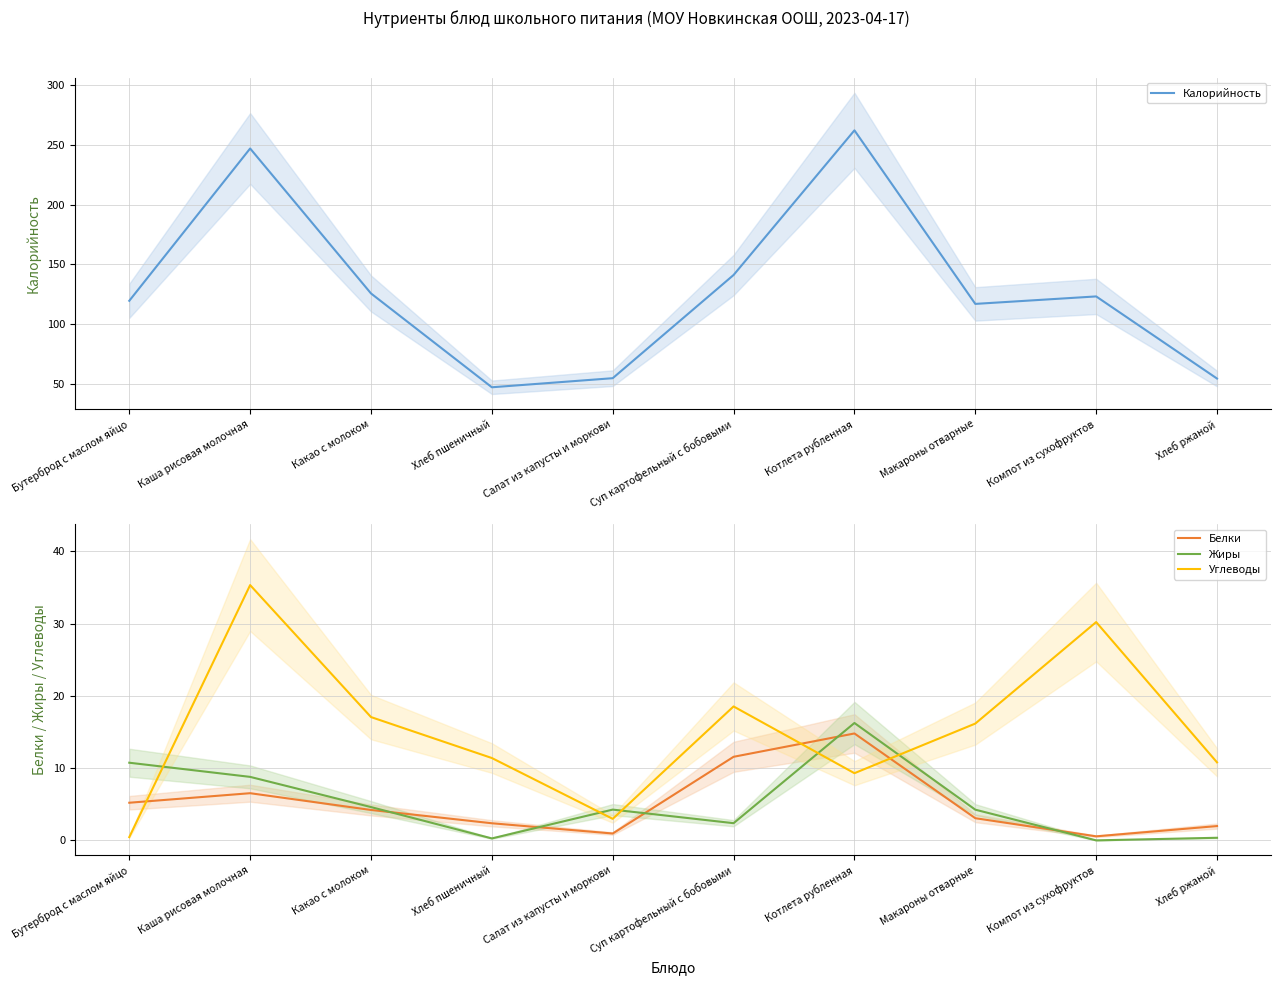

List the labels in order of Жиры value, smallest first.

Компот из сухофруктов, Хлеб пшеничный, Хлеб ржаной, Суп картофельный с бобовыми, Макароны отварные, Салат из капусты и моркови, Какао с молоком, Каша рисовая молочная, Бутерброд с маслом яйцо, Котлета рубленная